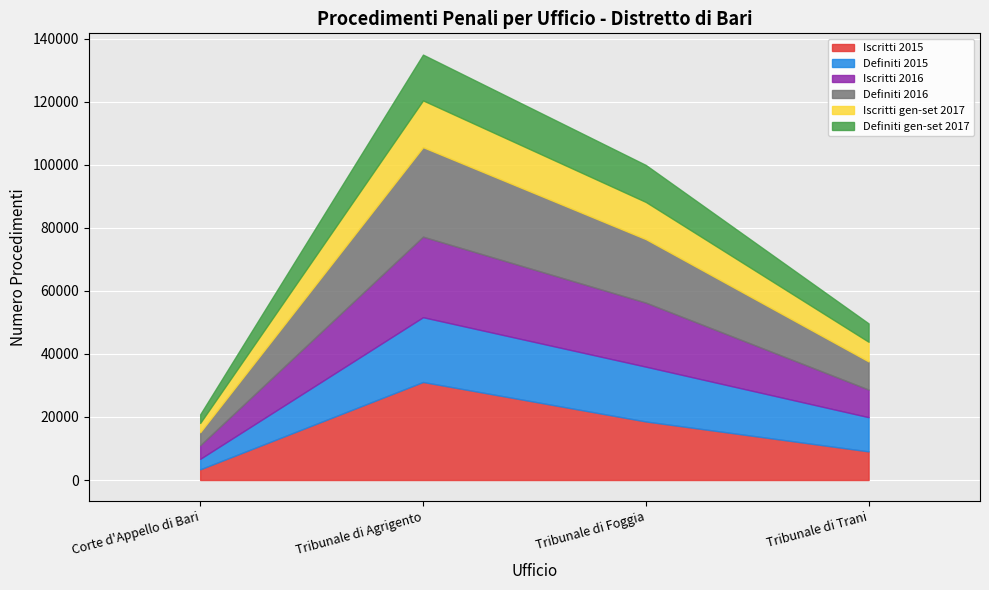

How many data points does each series have?

4